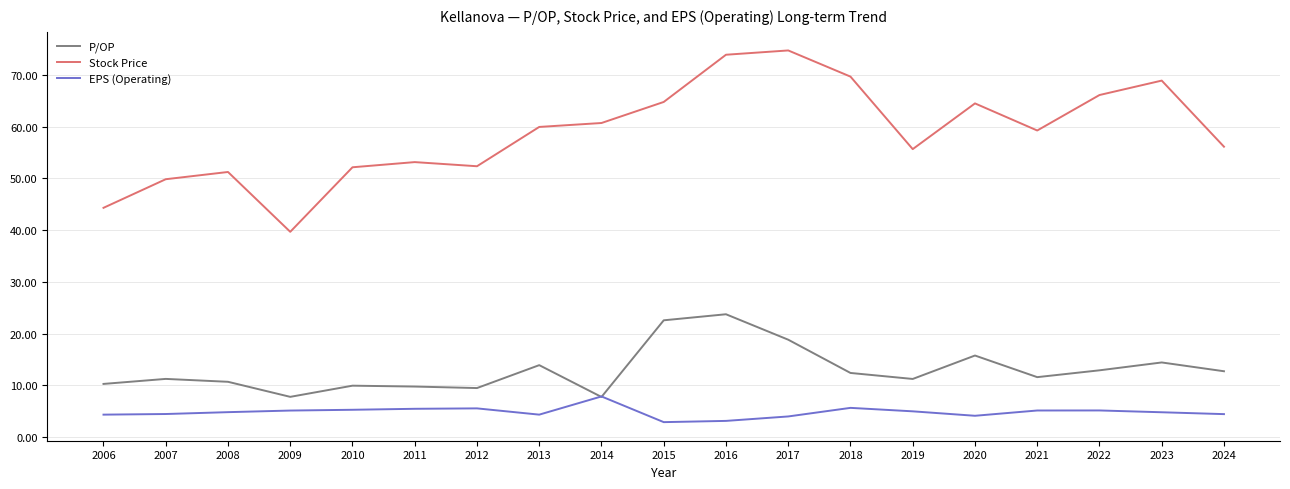

Is it true that EPS (Operating) equals 4.1 at 2020?

True